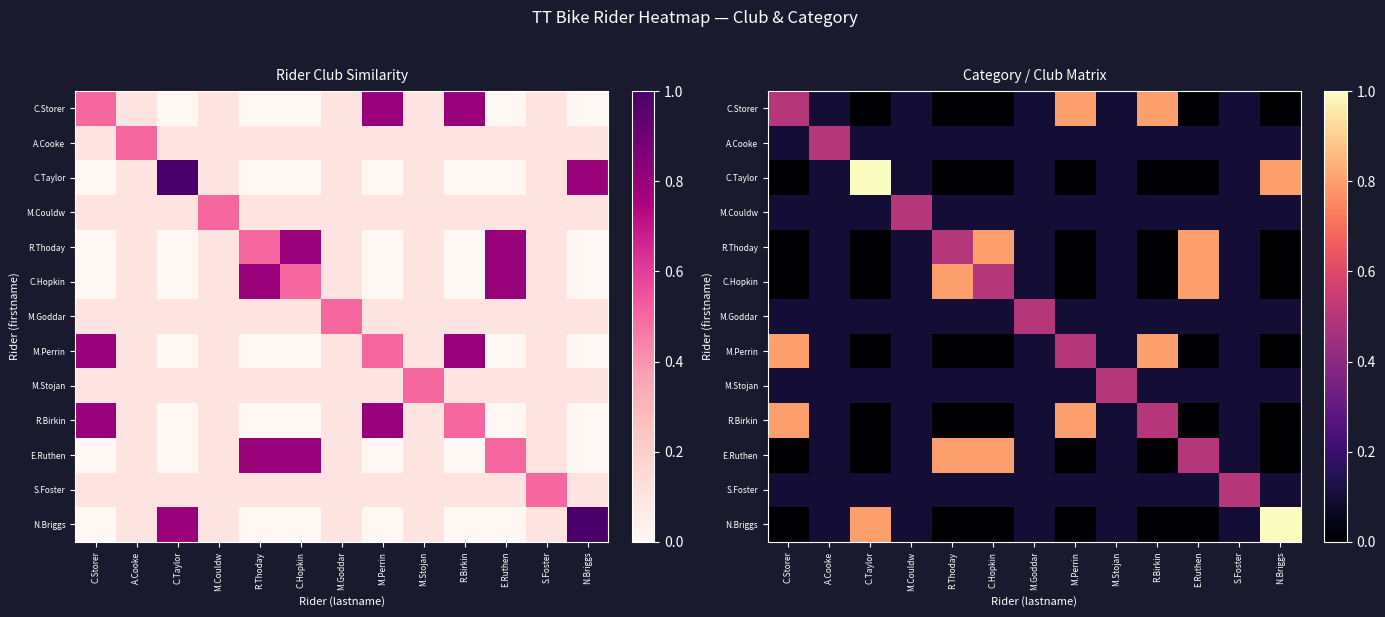

At how many categories does at least one series exceed 0?

13